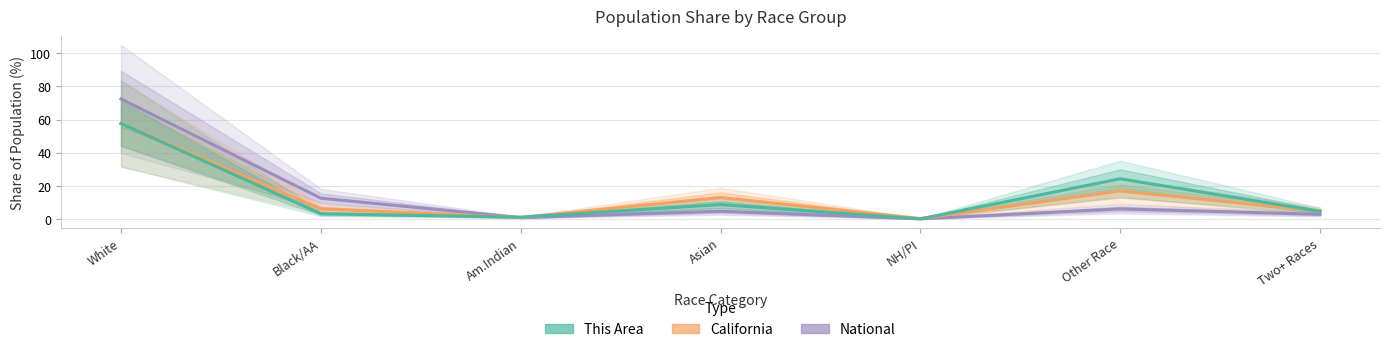

Reading left to right, extract all data points from this chart.

National: 72.4	12.6	0.9	4.8	0.2	6.2	2.9
California: 57.6	6.2	1.0	13.0	0.4	17.0	4.9
This Area: 57.6	3.2	1.2	8.7	0.2	24.3	4.7